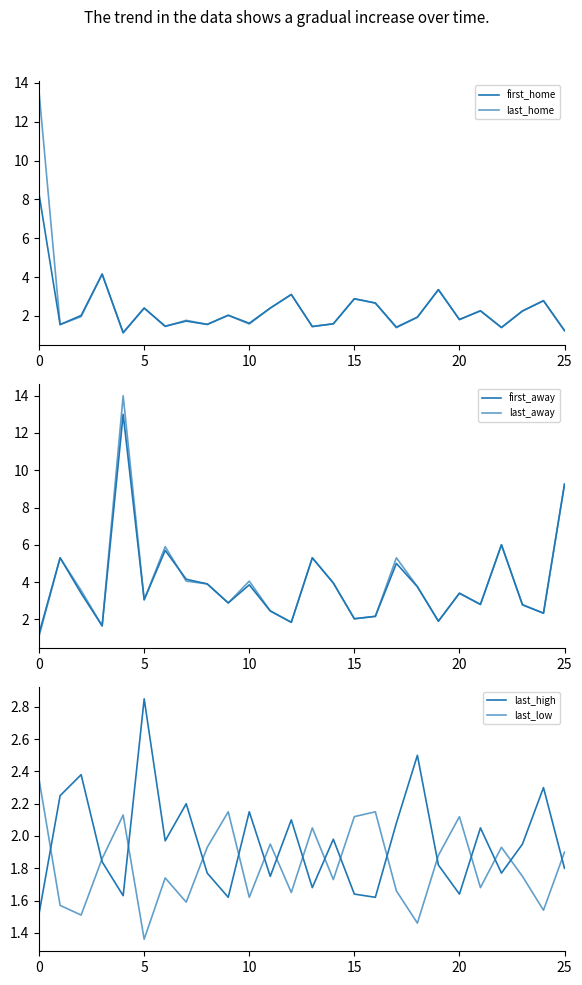

Is the value of last_home at 13 greater than the value of last_high at 6?

No